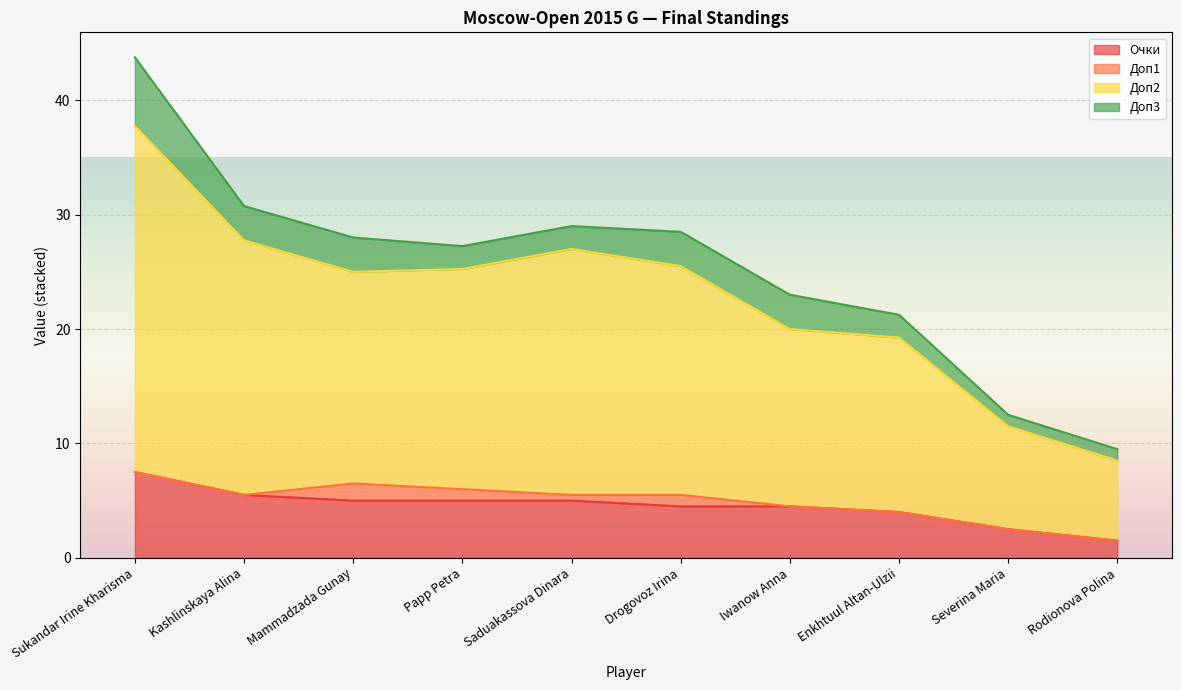

At which category is the sum across all series the highest?

Sukandar Irine Kharisma